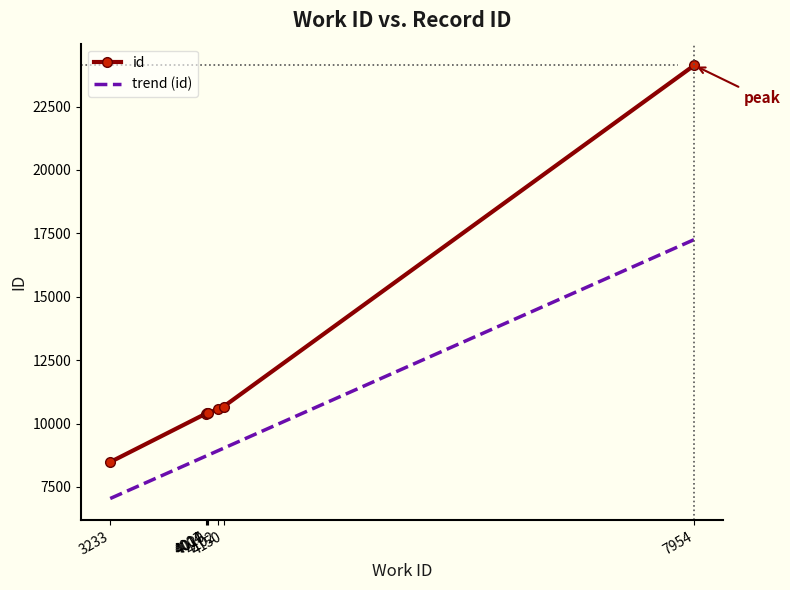

Read the value at 4020, to the nearest 50.

10400